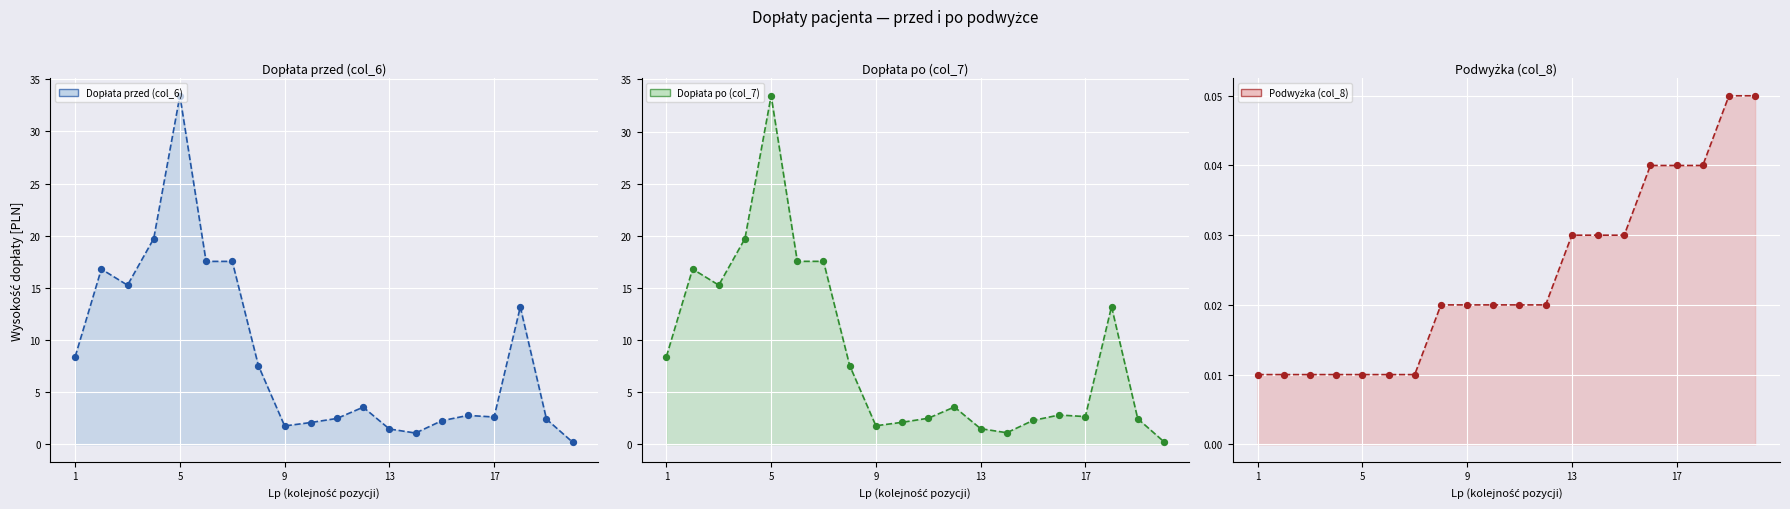

Which series reaches the maximum Y coordinate?

Dopłata po (col_7)